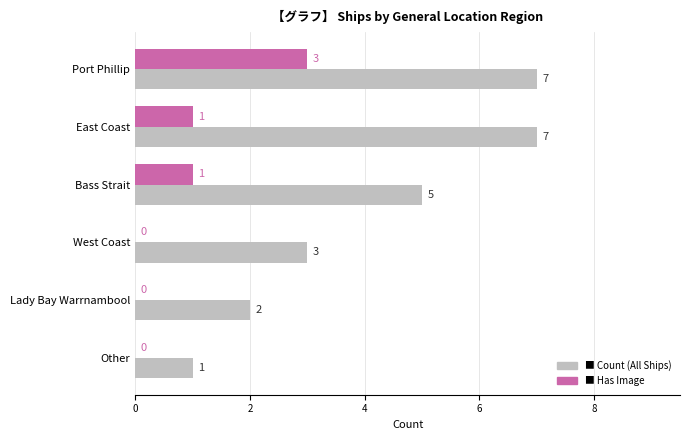

What is the total value across all series at West Coast?

3